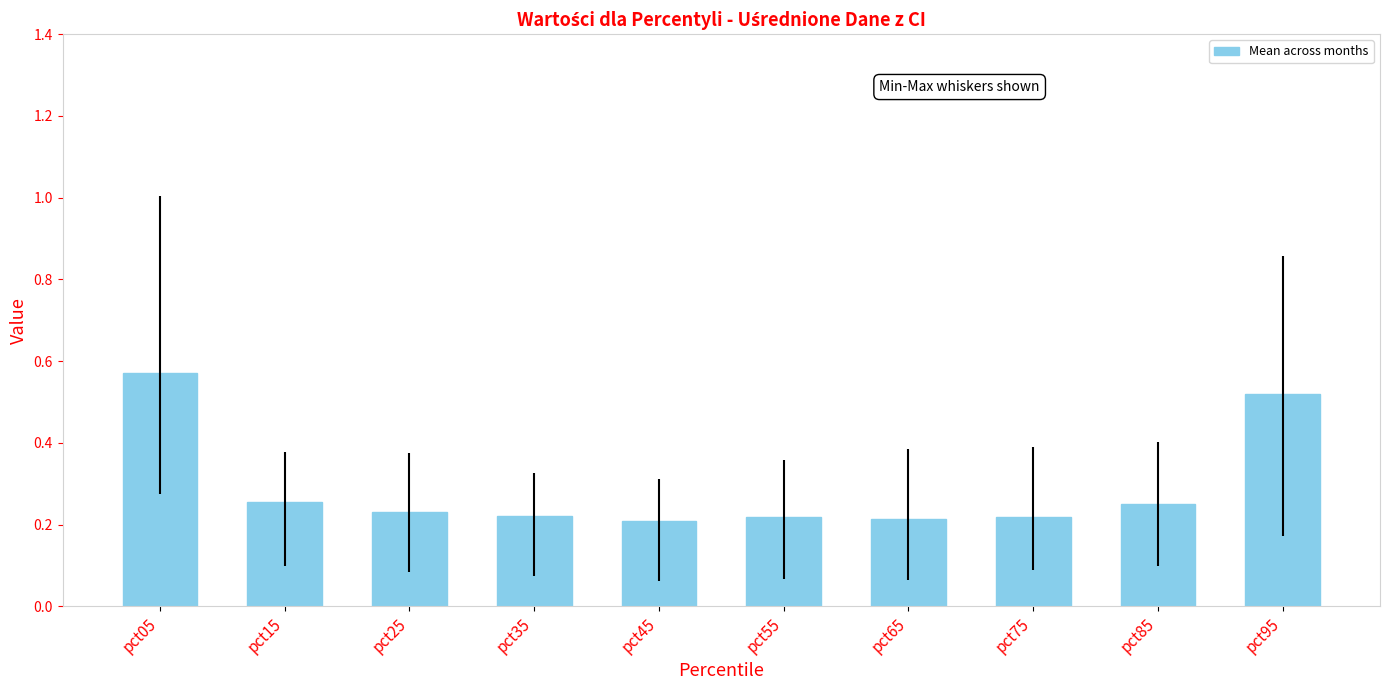

Is it true that the value at pct25 is 0.2?

True